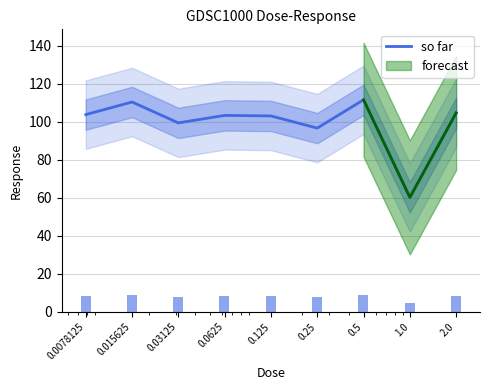

Approximately how many times larger is the value at 0.015625 compared to 0.5?

1.0